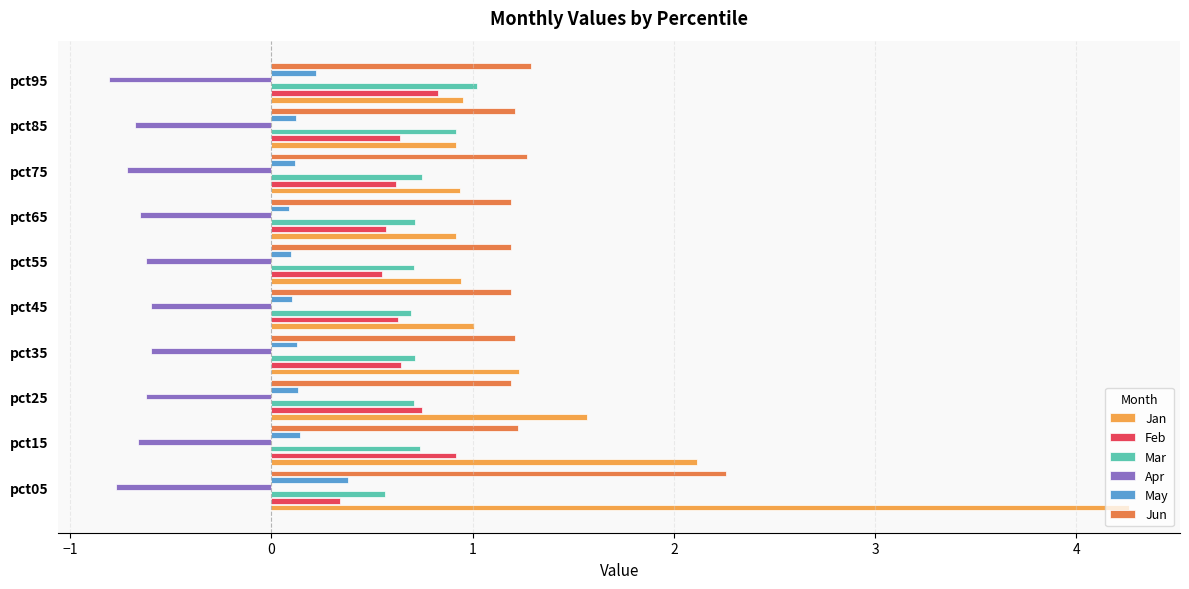

What is the smallest value displayed?

-0.8